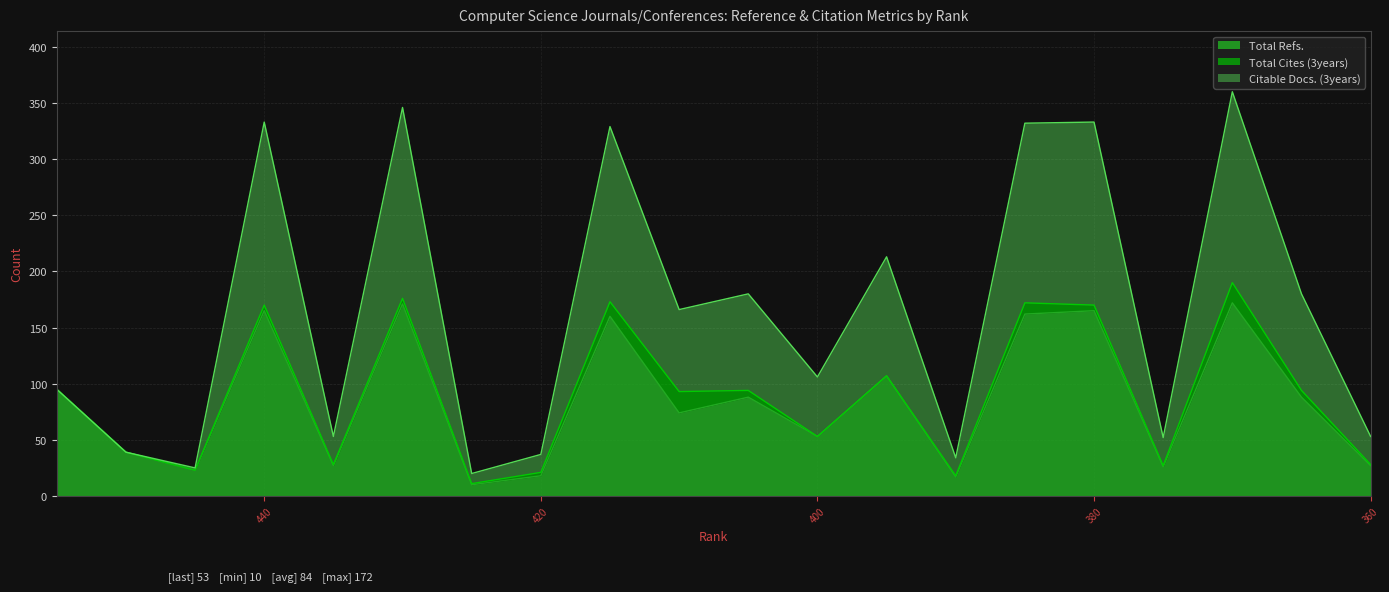

Between 365 and 440, which is larger?

440